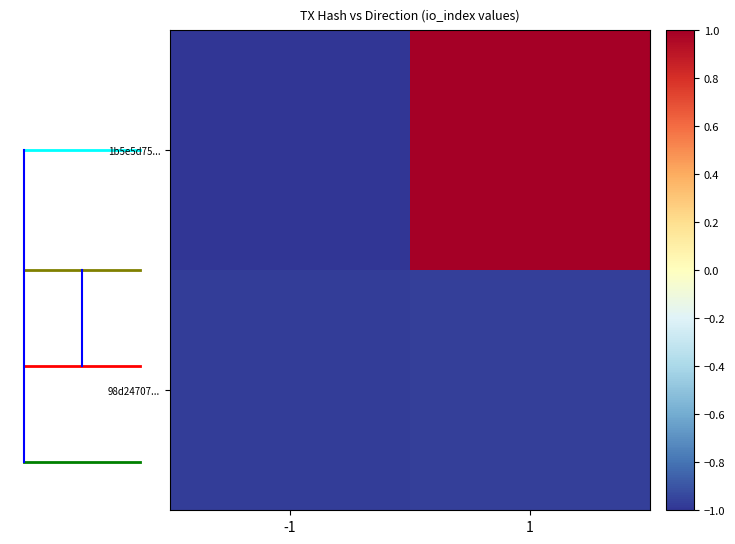

Rank the series by their maximum value, from lowest to highest.

98d24707..., 1b5e5d75...